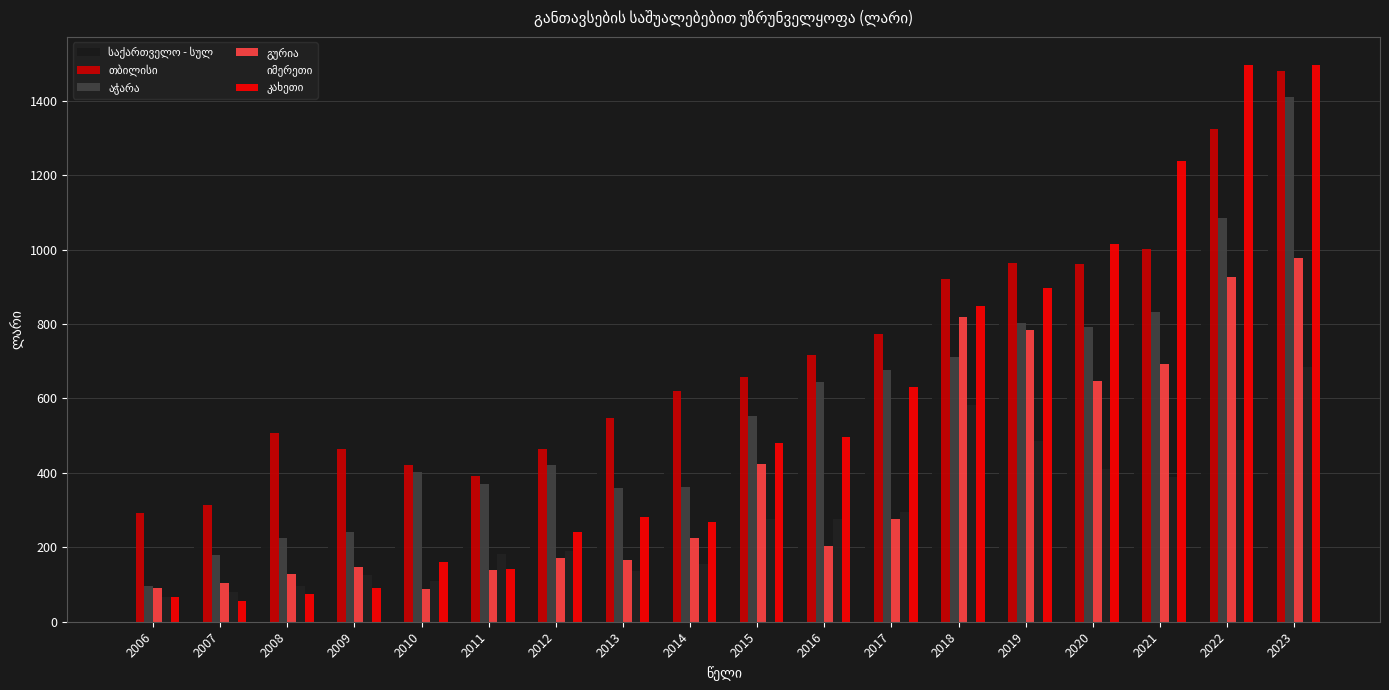

Does the chart contain stacked bars?

No